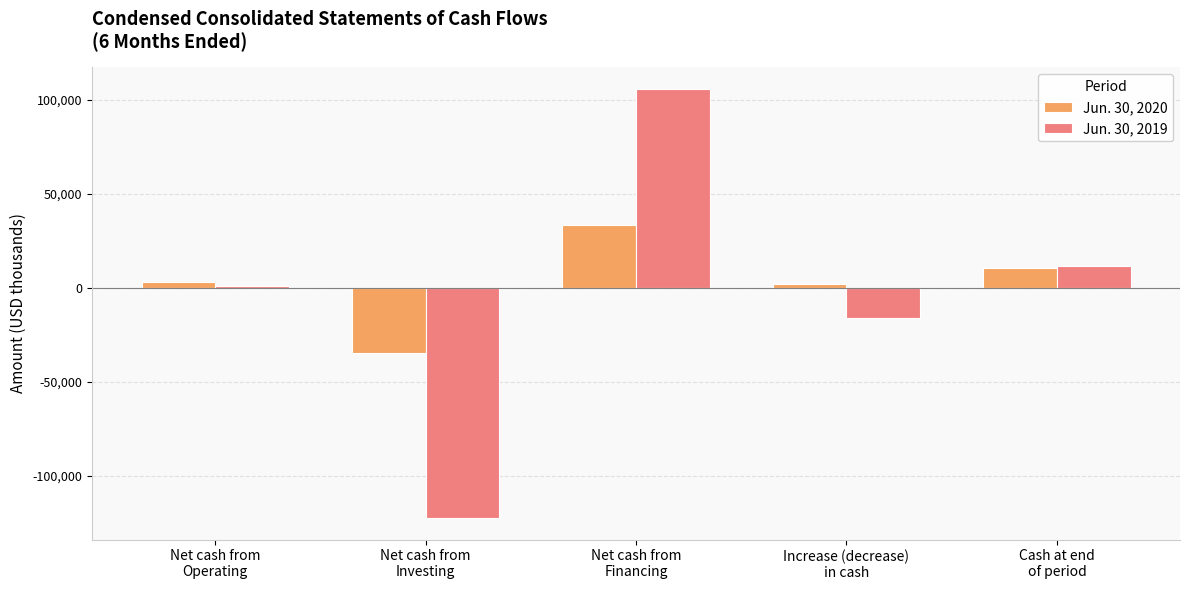

What is the lowest value of the Jun. 30, 2020 series?

-34805